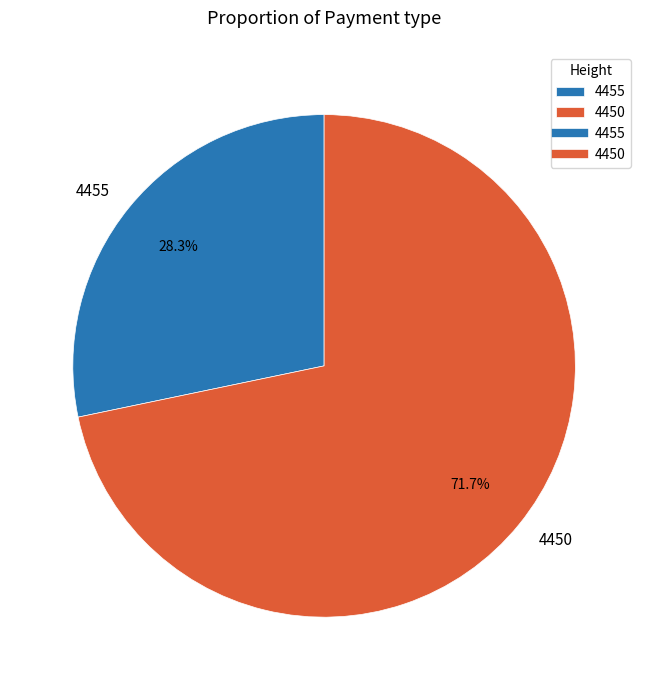

To the nearest percent, what is the difference between the largest and smallest slice percentages?

43%